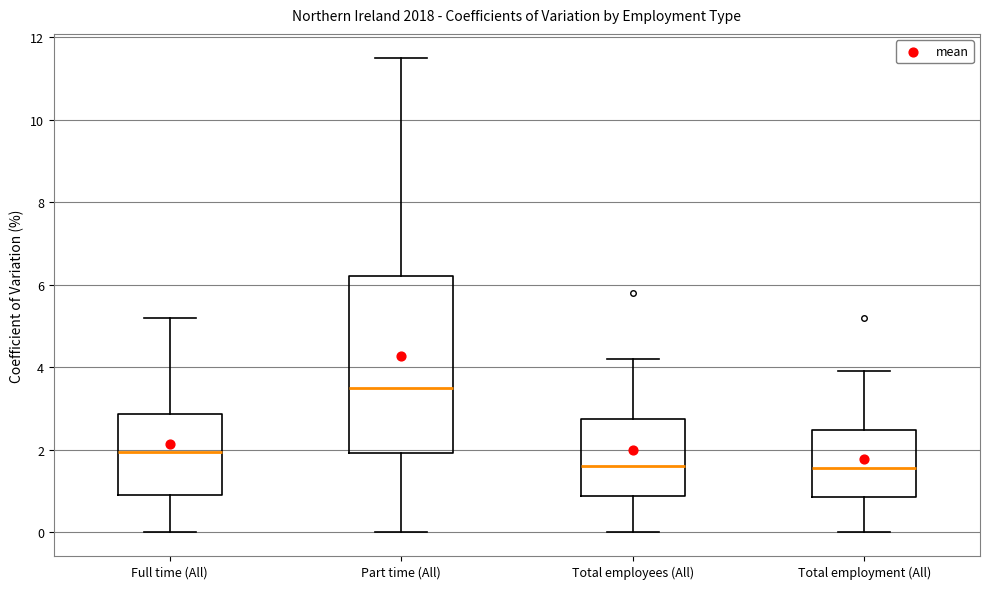

Comparing the boxes themselves (not the whiskers), which one is the tallest?

Part time (All)